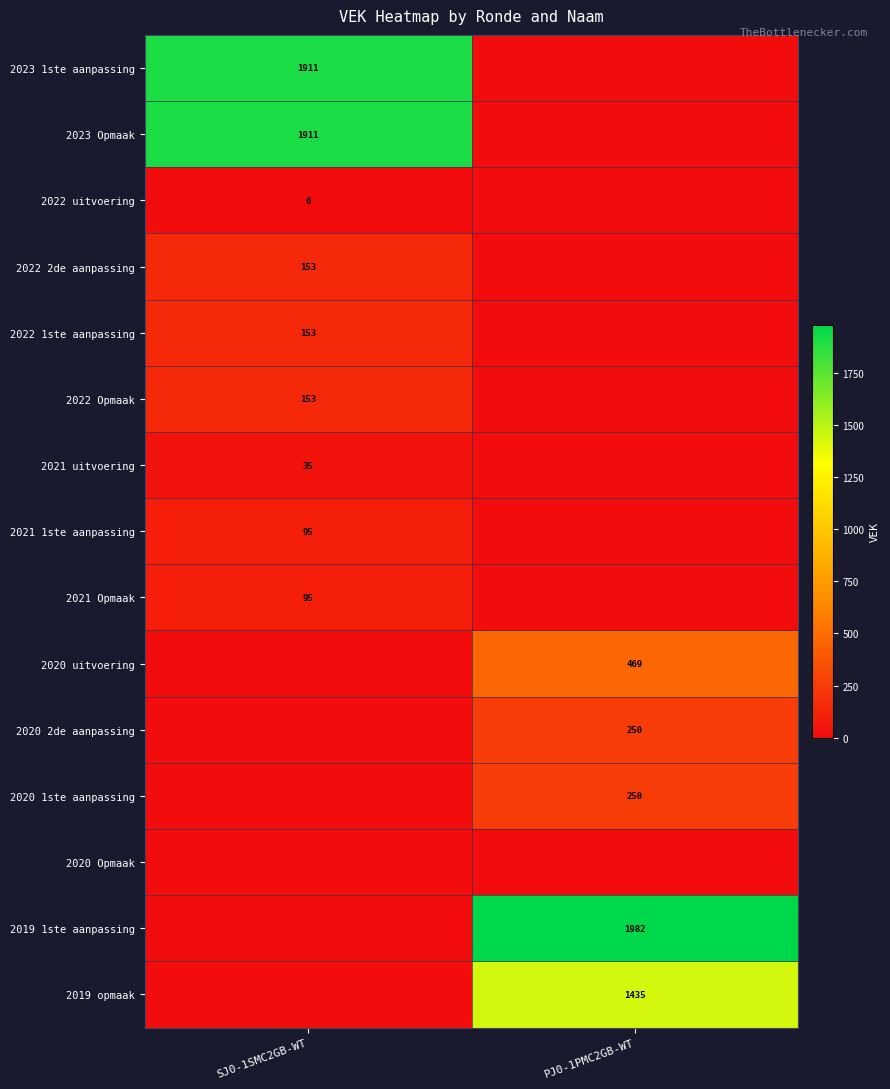

The 2023 Opmaak series shows 1911 at SJ0-1SMC2GB-WT. True or false?

True